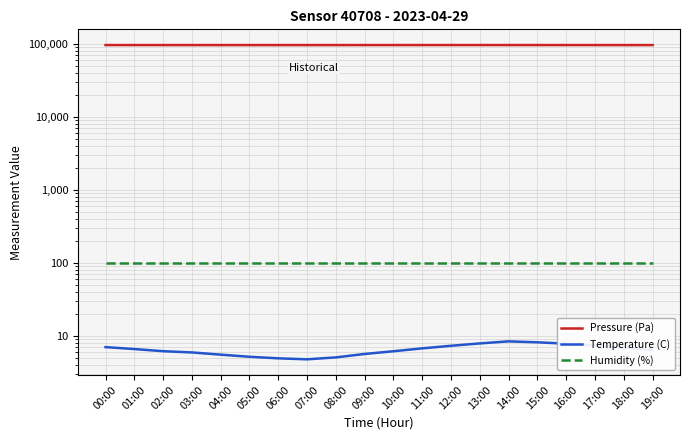

At how many categories does at least one series exceed 61773?

20